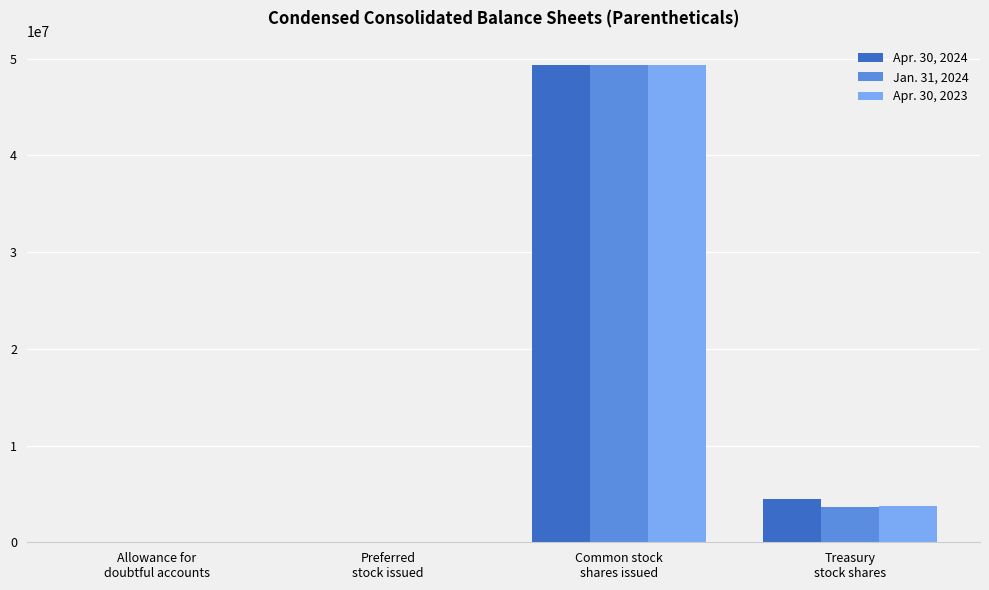

What are all the series names shown in the legend?

Apr. 30, 2024, Jan. 31, 2024, Apr. 30, 2023